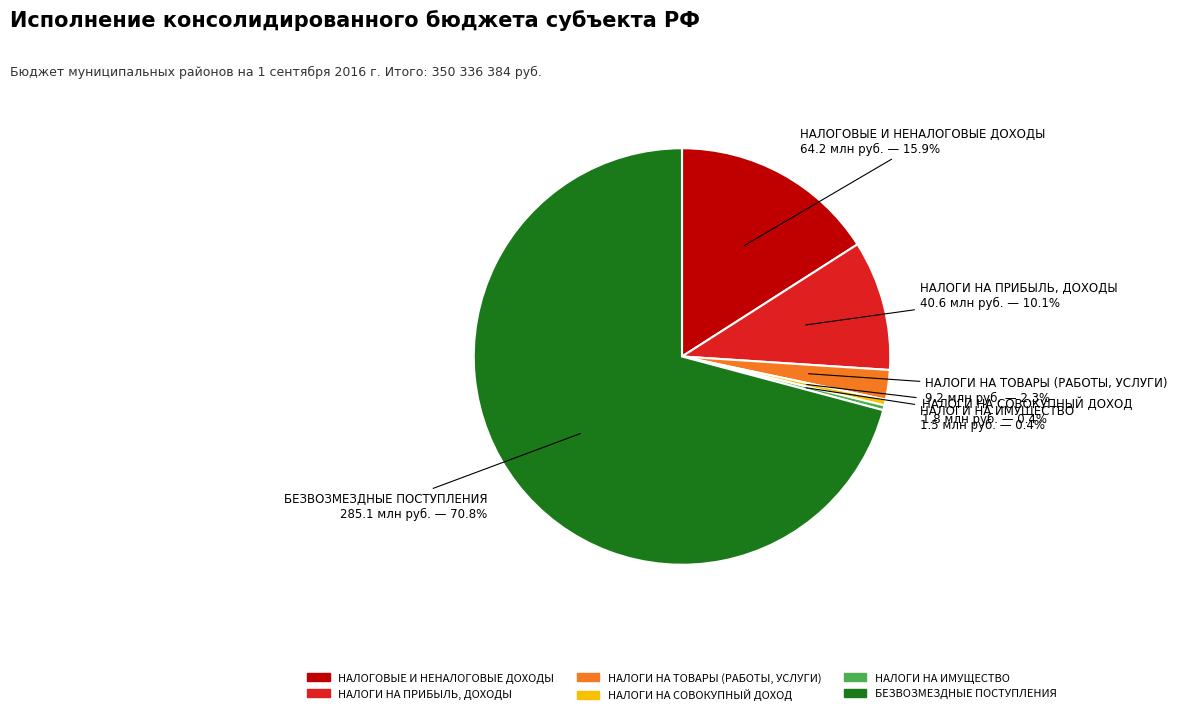

To the nearest percent, what is the average slice percentage?

17%